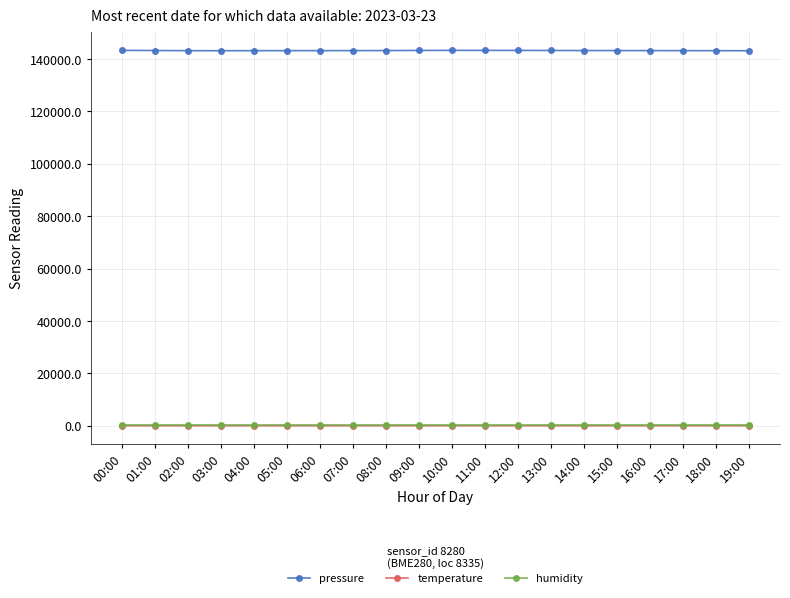

True or false: pressure and humidity intersect in this chart.

False